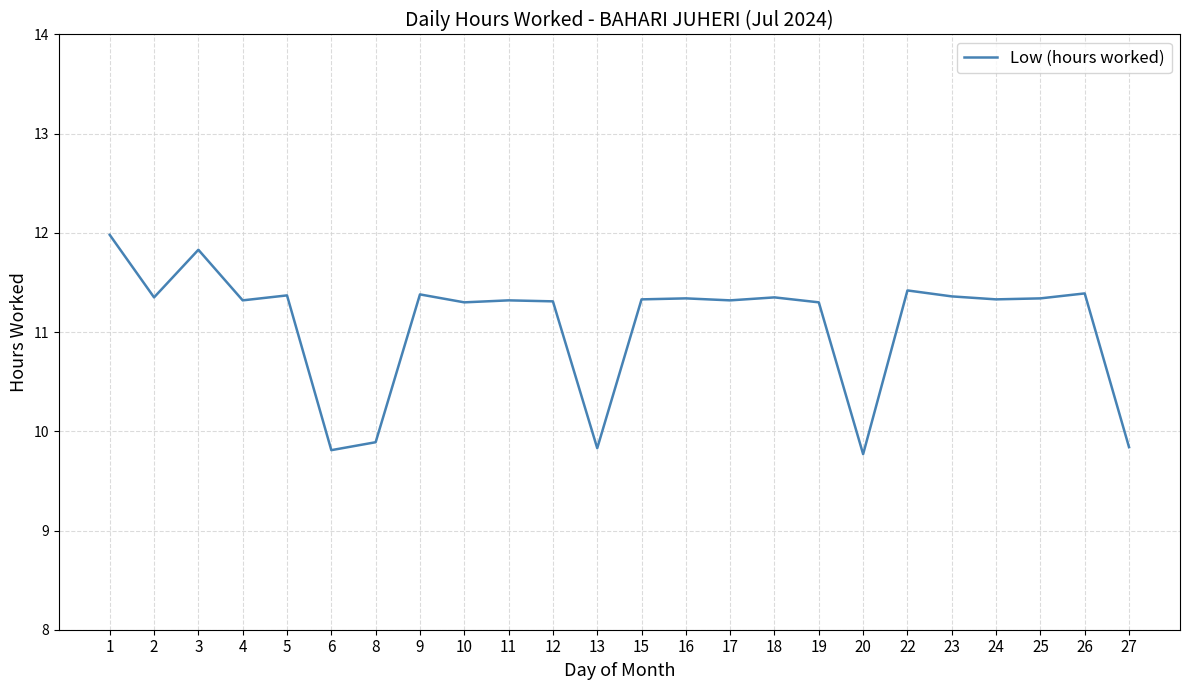

Where is the first local minimum?

2